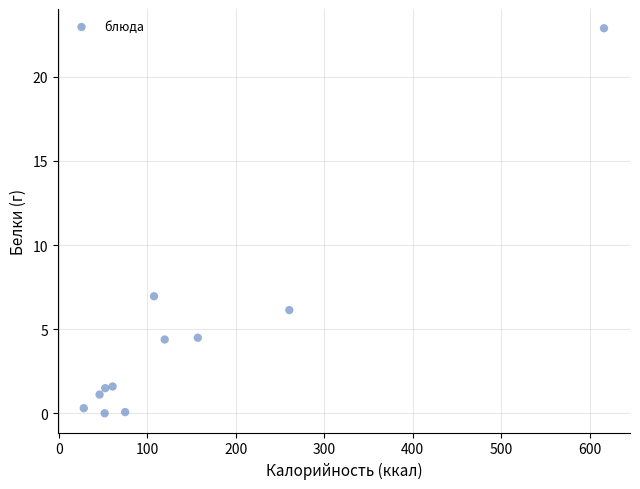

What Y value in the scatter plot is closest to 11?

7.0